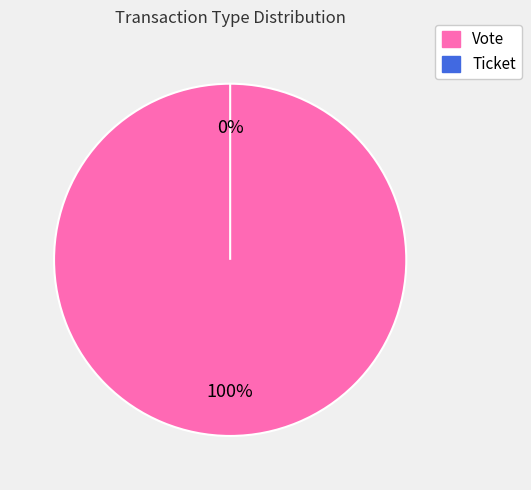

The Ticket slice represents 0% of the pie. True or false?

True